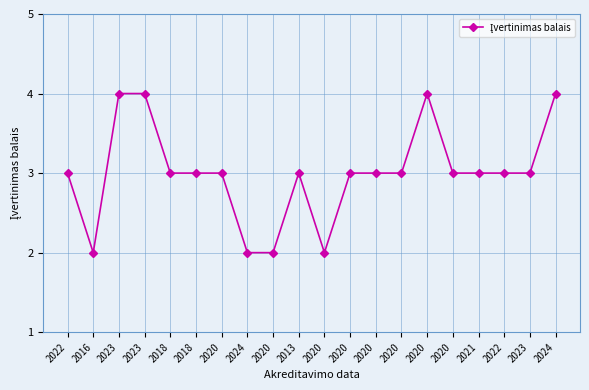

At which label does the data first exceed 3?

2023